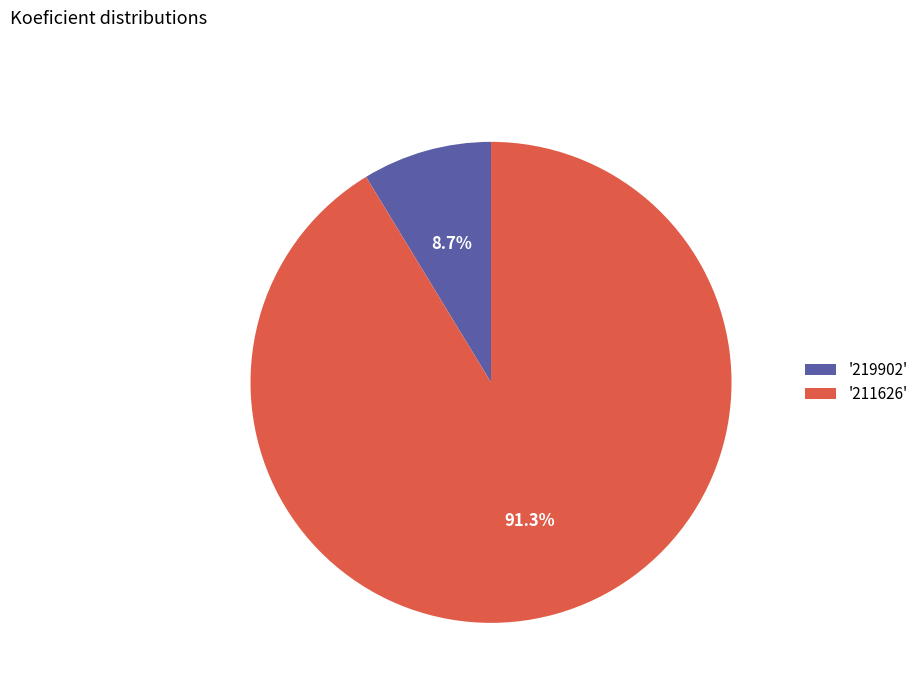

To the nearest percent, what is the average slice percentage?

50%